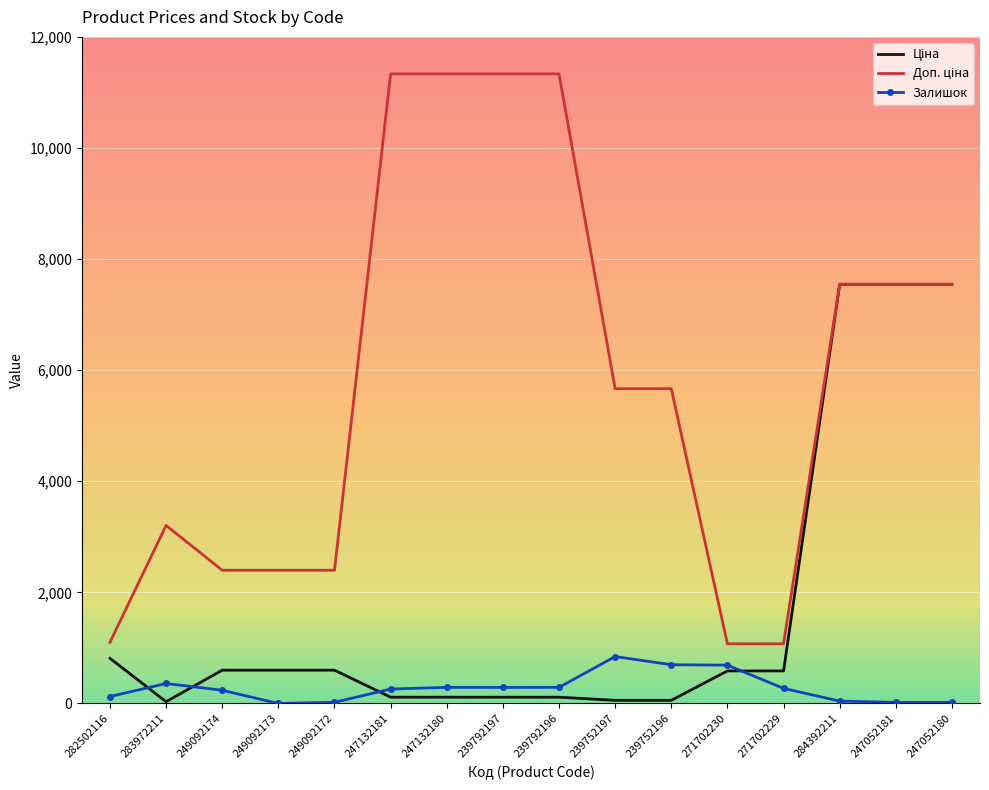

What position from the right is 283972211?

15